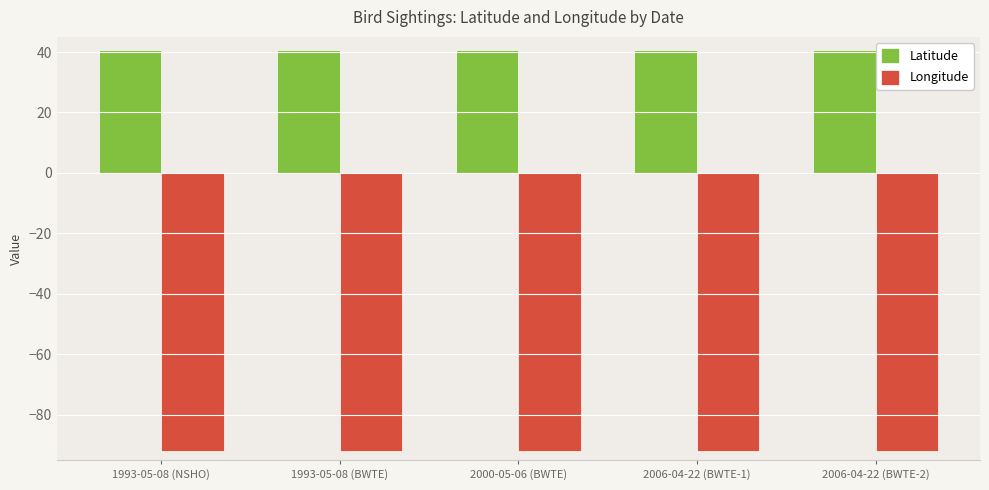

What is the label of the 1st bar from the left?

1993-05-08 (NSHO)